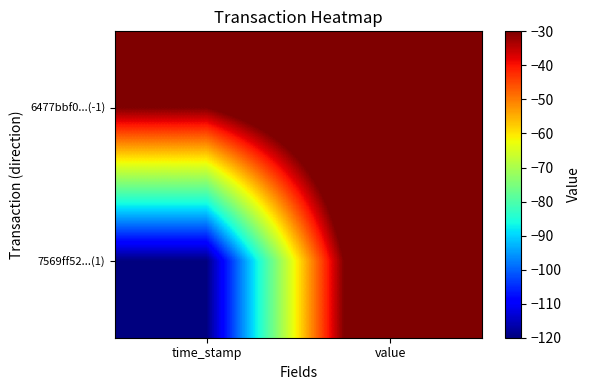

Count the number of data series in this chart.

2